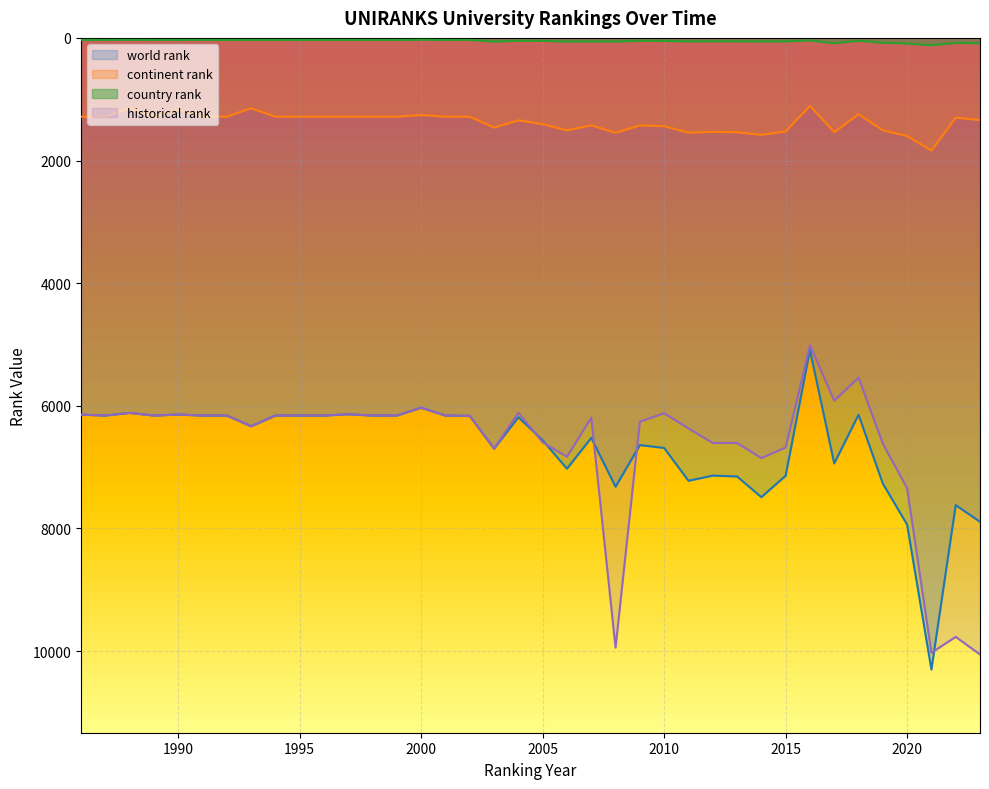

Which series has the widest spread of values?

world rank